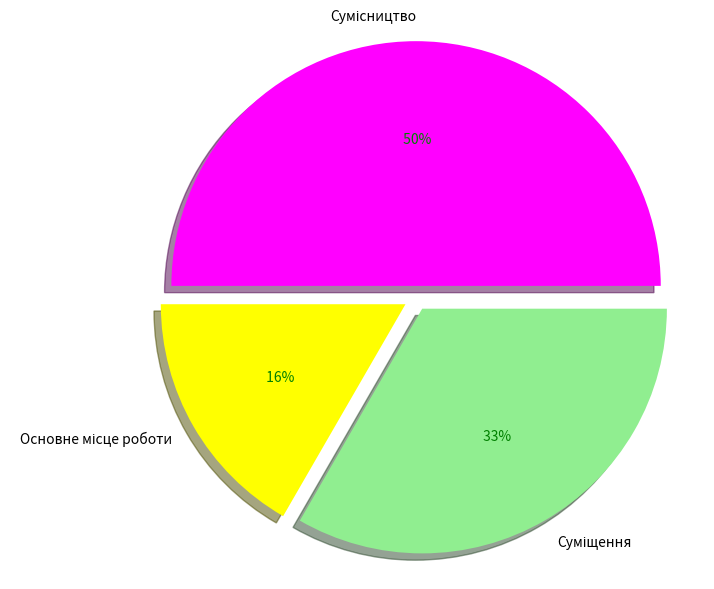

Rank the categories by value from lowest to highest.

Основне місце роботи, Суміщення, Сумісництво